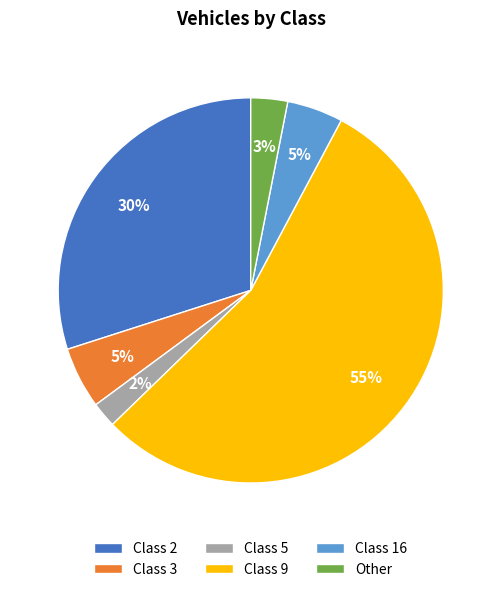

To the nearest percent, what portion does Class 2 represent?

30%